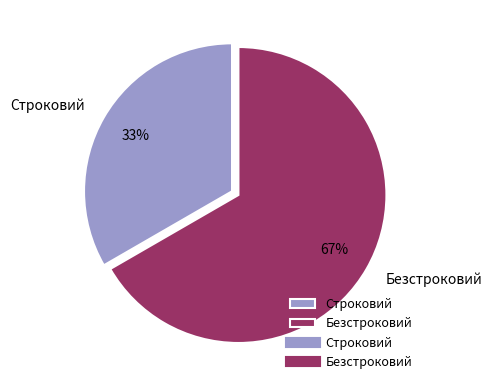

What is the largest slice in the pie chart?

Безстроковий